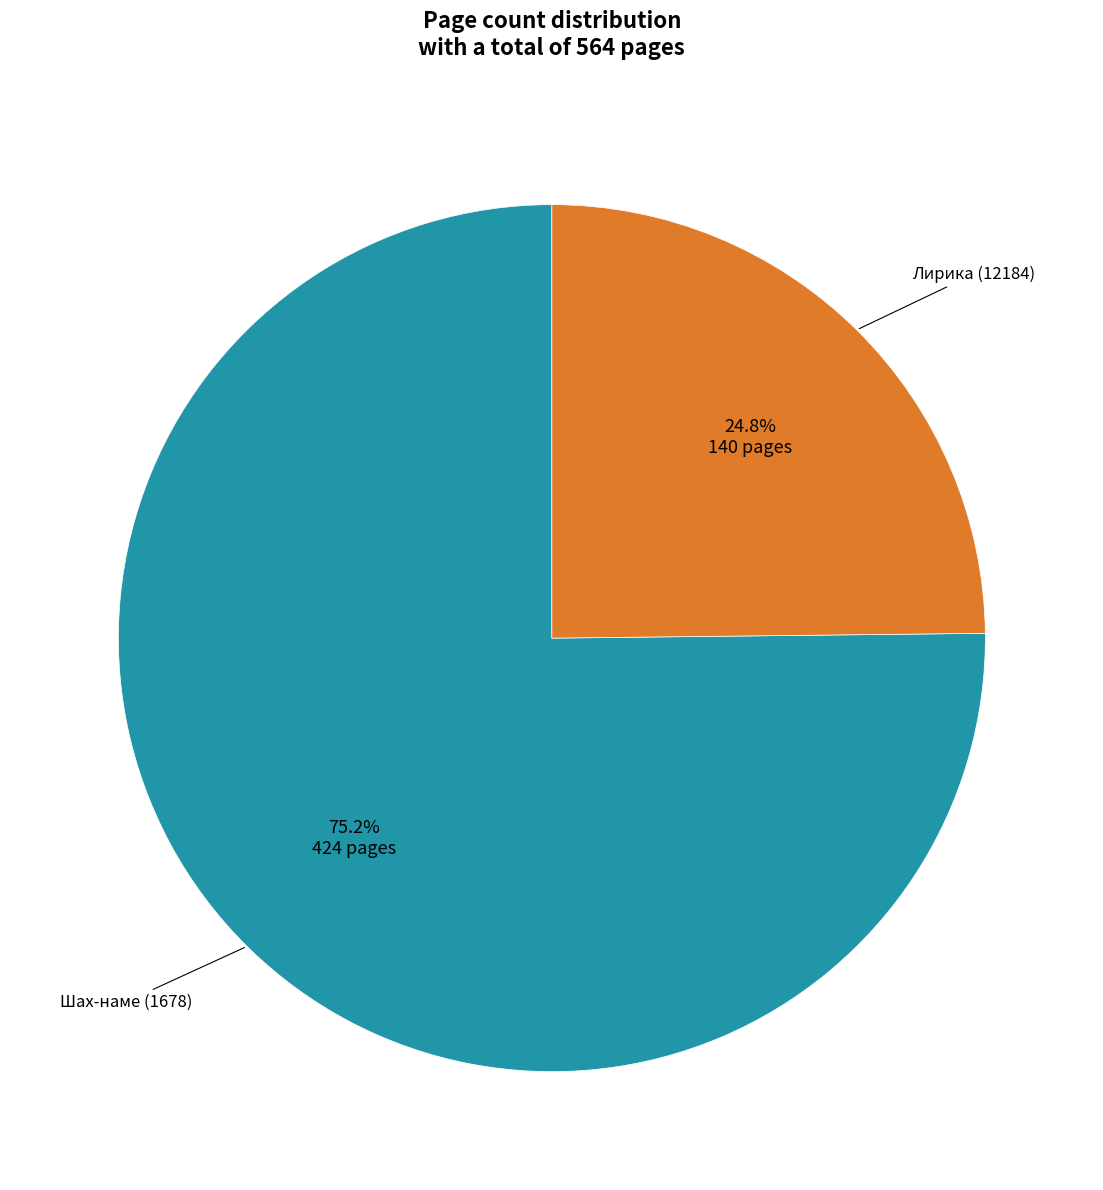

Is there a majority slice in this chart?

Yes